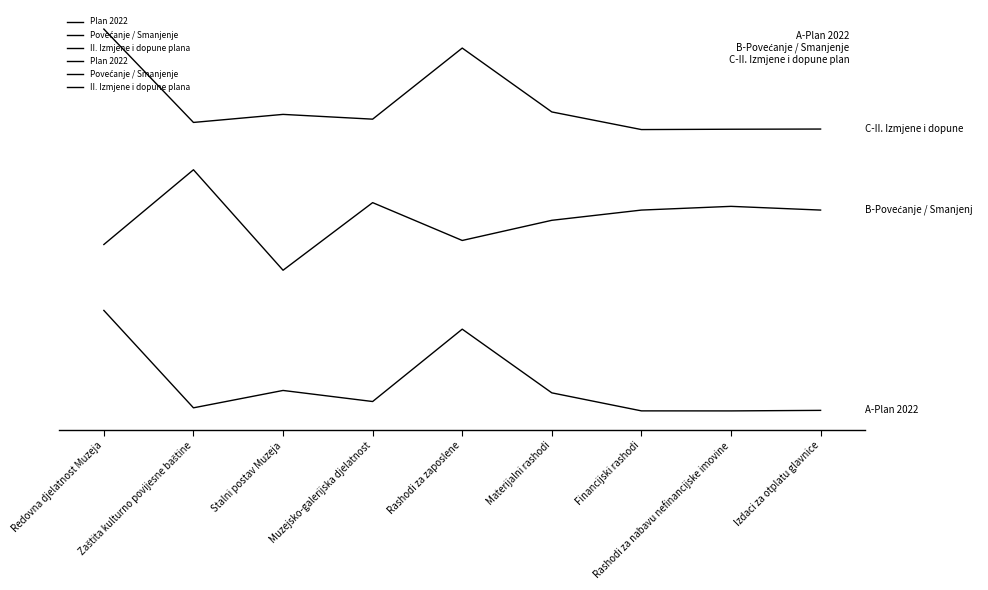

Does the chart have visible grid lines?

No